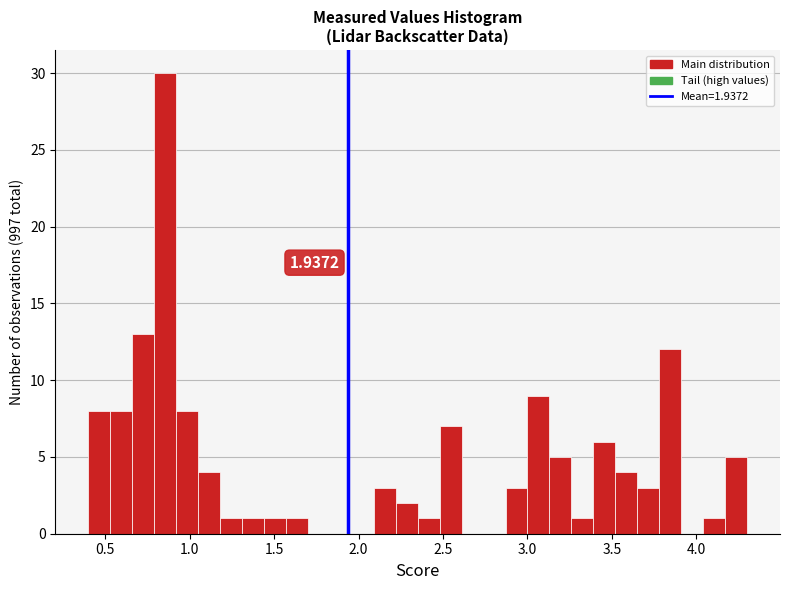

Around what value on the x-axis is the tallest bar? Give the approximate position of its centre, as read against the axis.

0.85